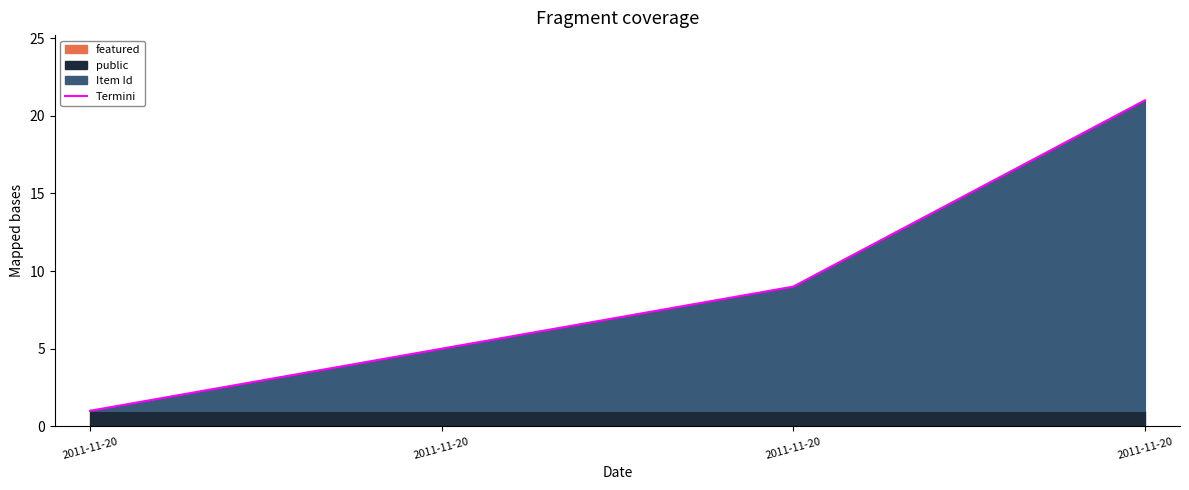

Is it true that the value at 2011-11-20 is 9?

True